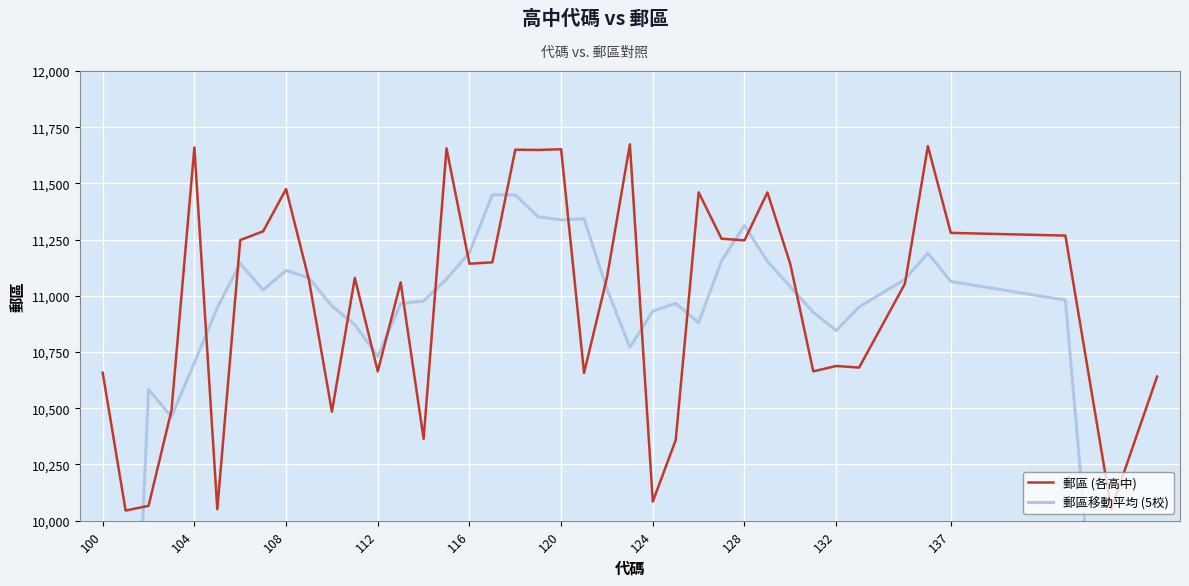

What is the lowest value of the 郵區 (各高中) series?

10045